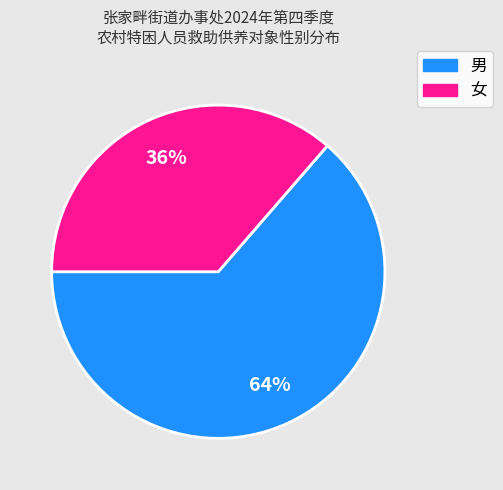

Is it true that 女 is 48% of the pie?

False